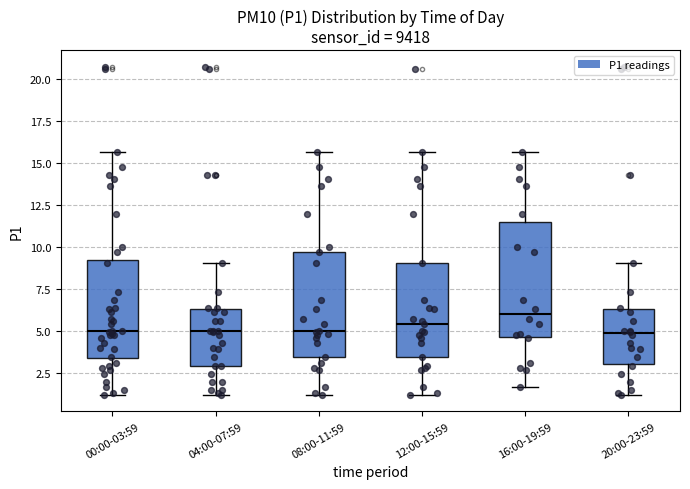

Reading left to right, transcribe this box plot: for each box, give where its median line is, the range the box spans, and where its two whiskers end, as read against the y-axis. The values are not printed on the chart, so give them approximately, as read against the axis.

00:00-03:59: median 5.0, box 3.5 to 9.0, whiskers 1.0 to 15.5
04:00-07:59: median 5.0, box 3.0 to 6.5, whiskers 1.0 to 9.0
08:00-11:59: median 5.0, box 3.5 to 9.5, whiskers 1.0 to 15.5
12:00-15:59: median 5.5, box 3.5 to 9.0, whiskers 1.0 to 15.5
16:00-19:59: median 6.0, box 4.5 to 11.5, whiskers 1.5 to 15.5
20:00-23:59: median 5.0, box 3.0 to 6.5, whiskers 1.0 to 9.0